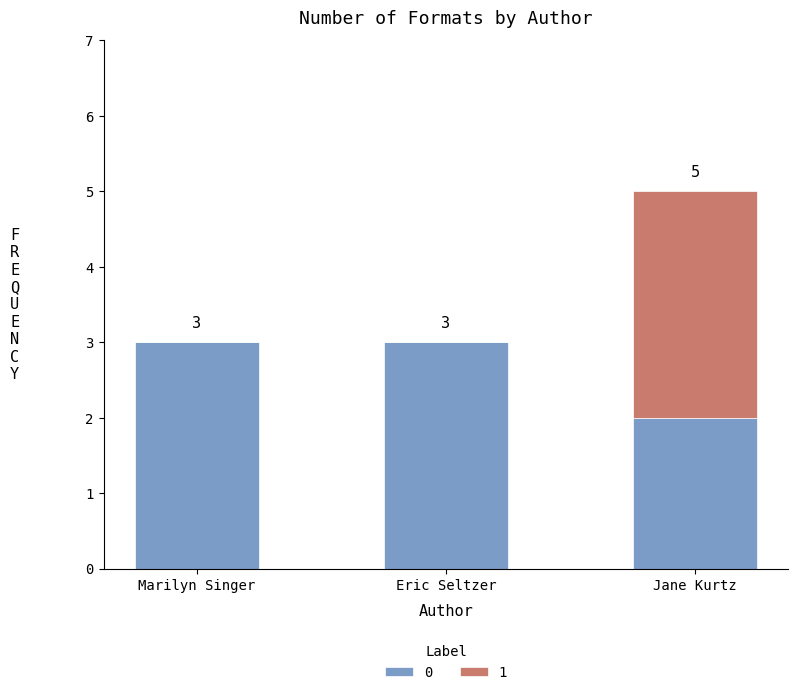

Read the 0 value at Eric Seltzer.

3